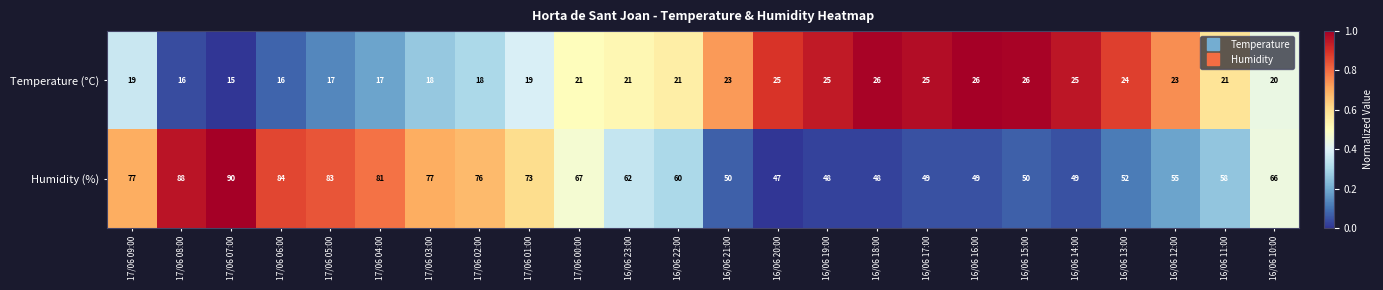

What is the sum of the Temperature (°C) values at 17/06 04:00 and 16/06 12:00?

40